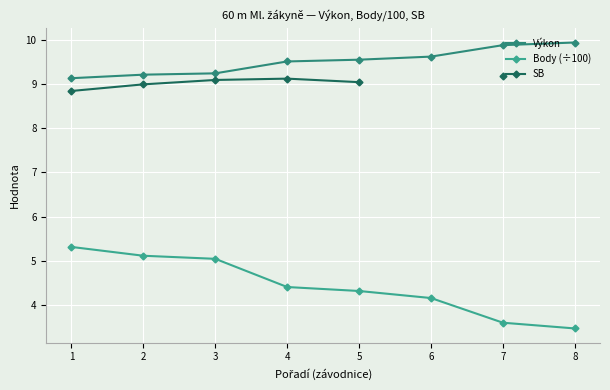

The value of Výkon at 2 is 9.2. True or false?

True